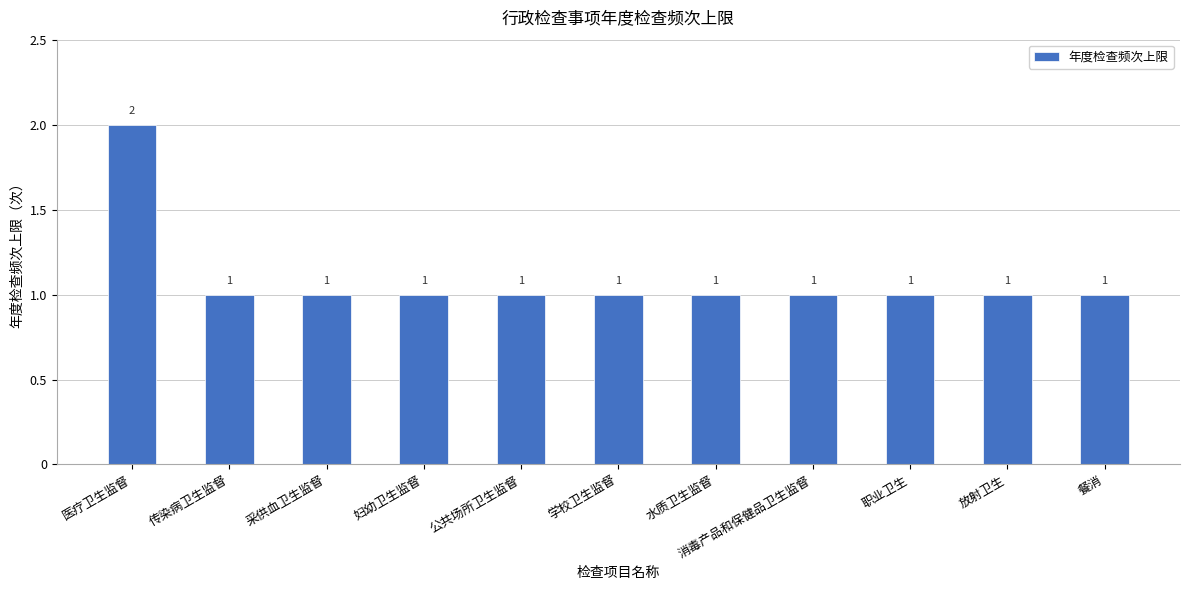

Count the values in the range 1 to 2.

11